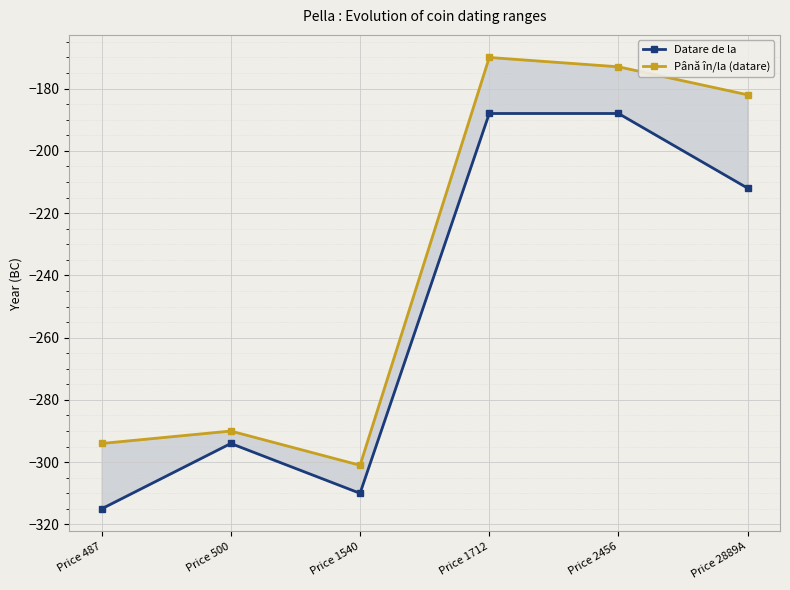

Which series has the widest spread of values?

Până în/la (datare)